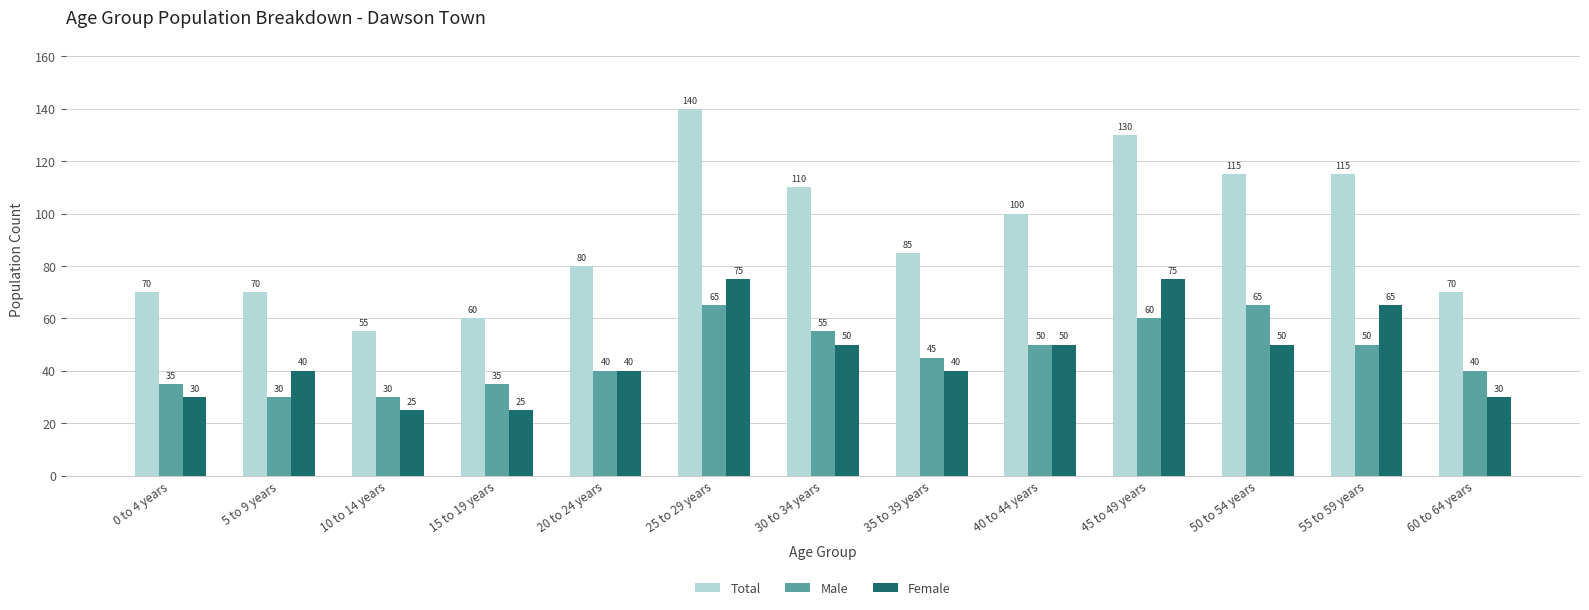

What is the greatest value displayed?

140